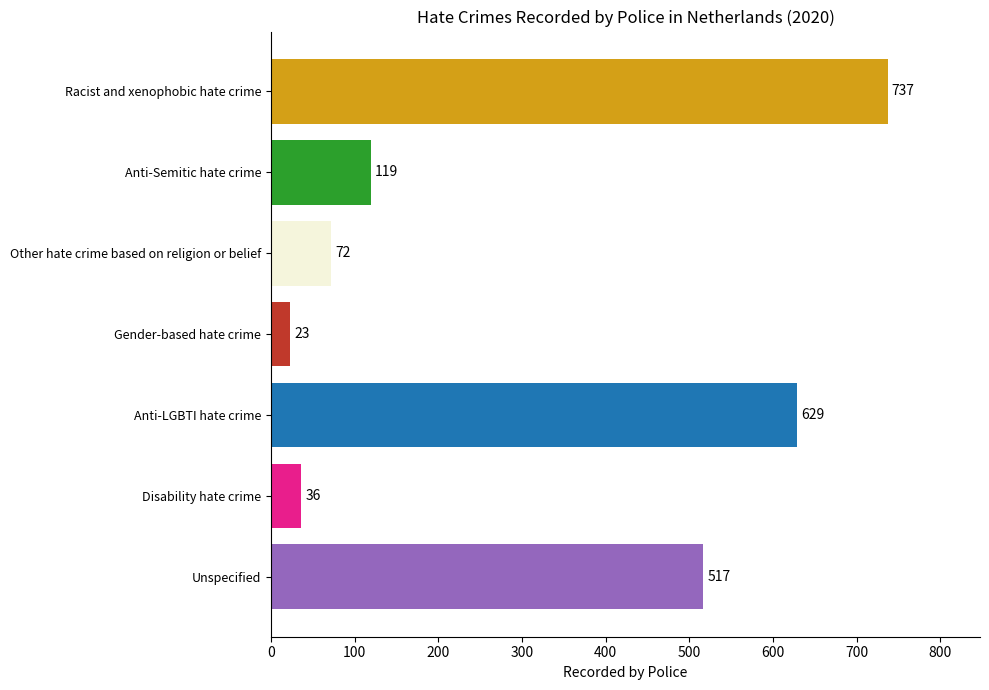

How many series are shown in this chart?

1